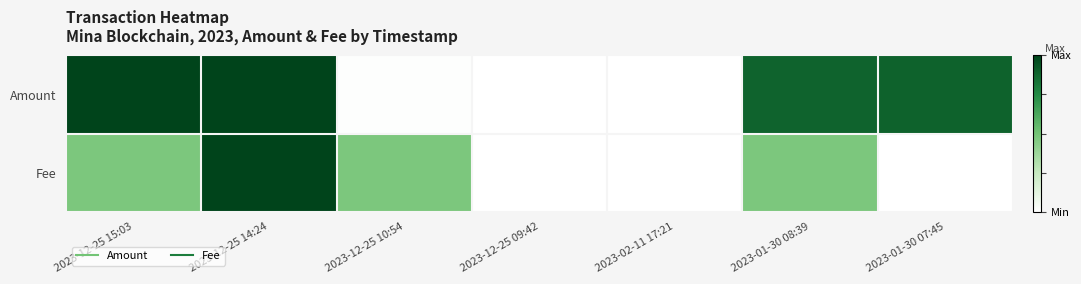

How many categories are shown in the chart?

7